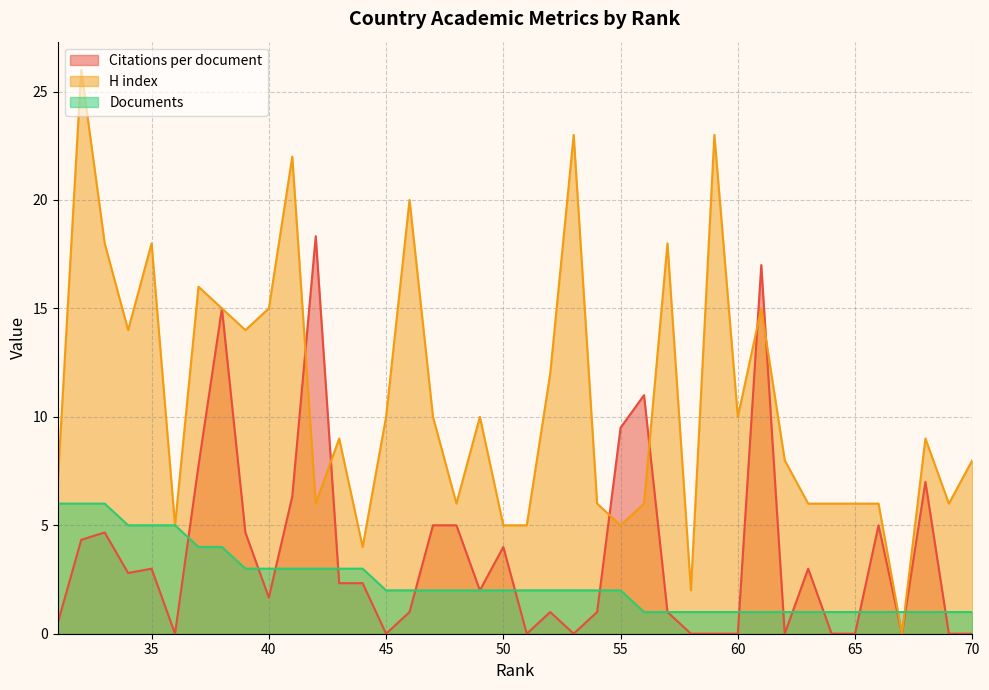

The value of H index at 57 is 7.4. True or false?

False